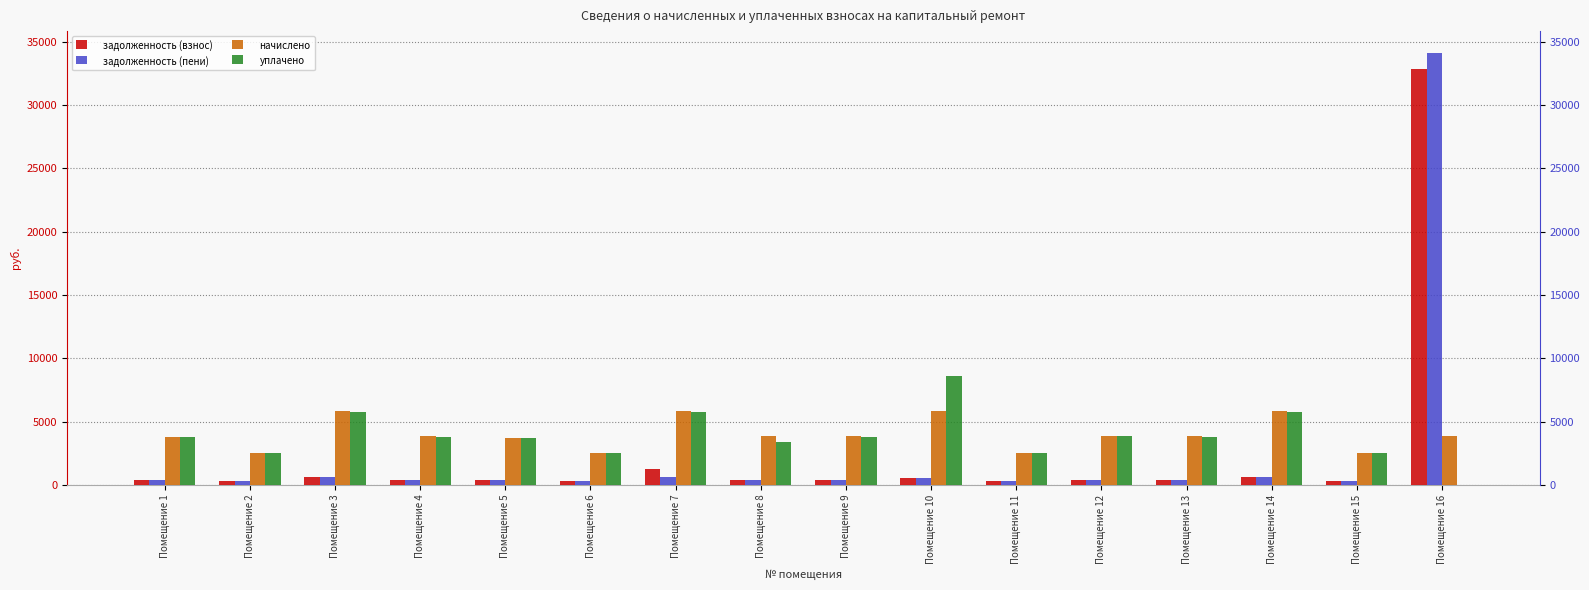

At Помещение 9, list the series in order from smallest to largest.

задолженность (взнос), задолженность (пени), уплачено, начислено